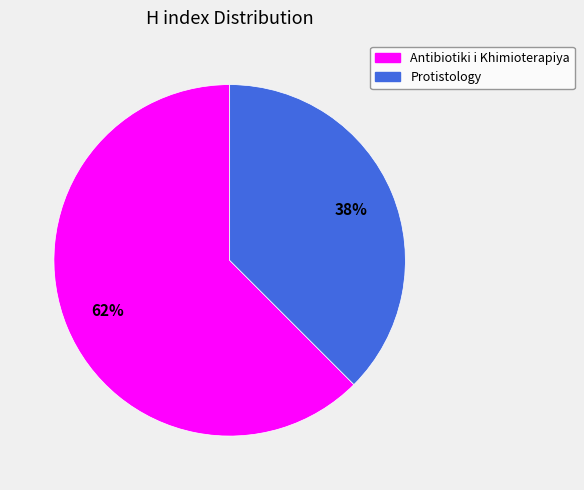

What is the majority slice?

Antibiotiki i Khimioterapiya